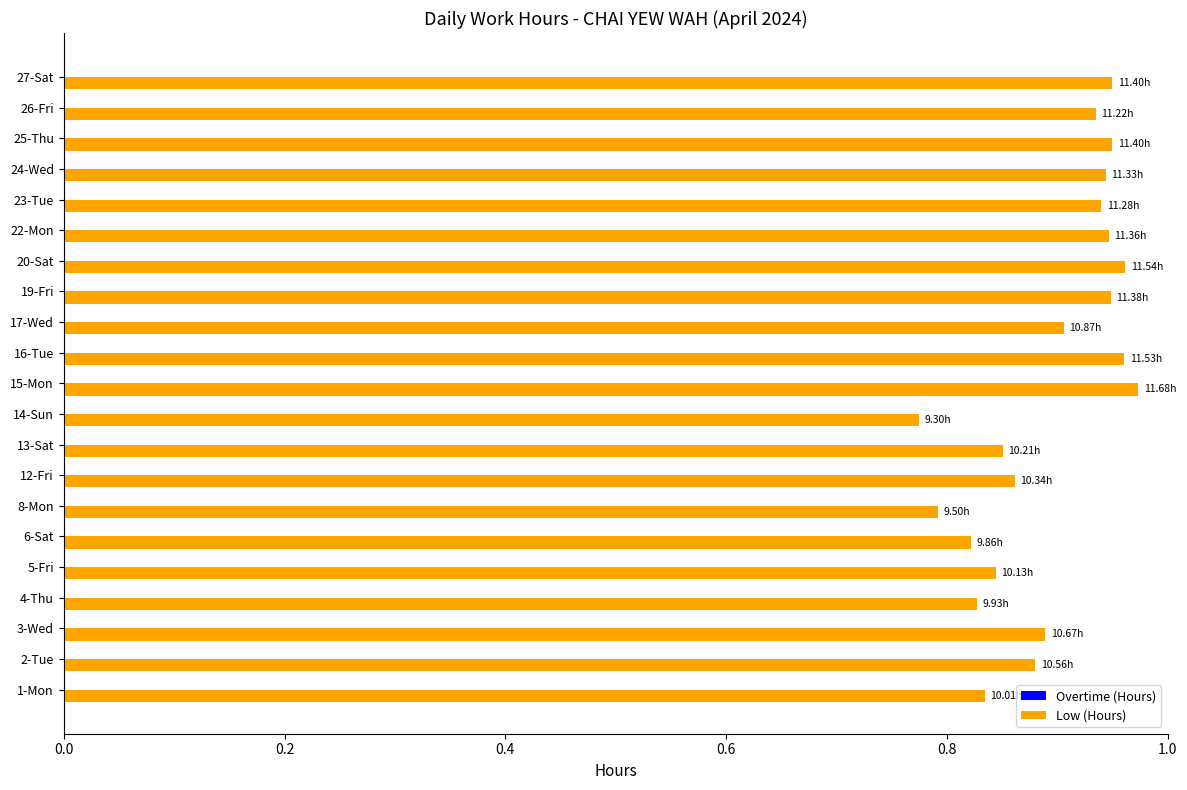

What is the sum of all values?

18.8